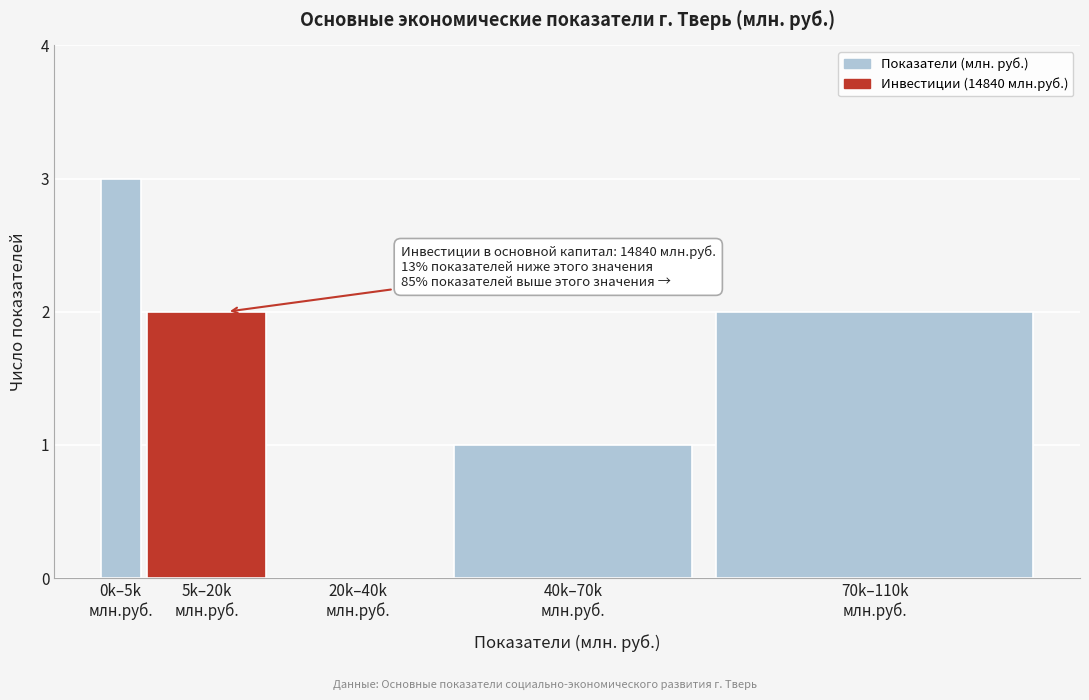

What is the sum of all values?

8